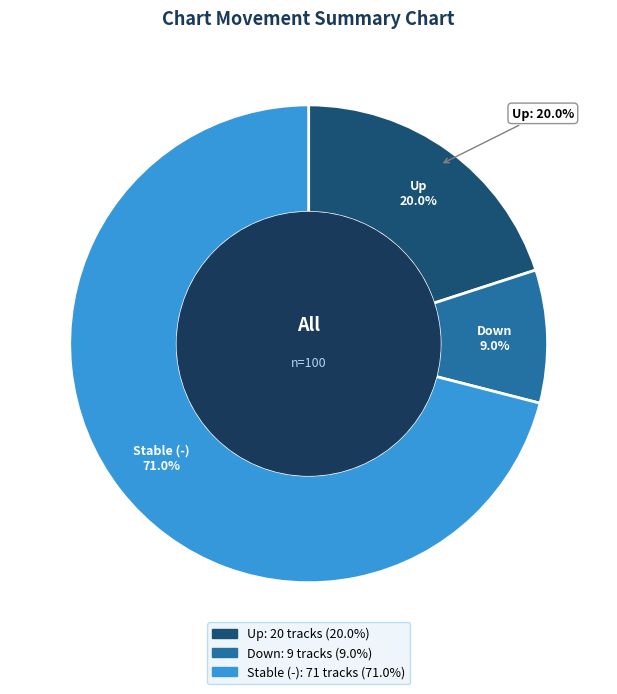

To the nearest percent, what is the combined percentage of up and down?

29%